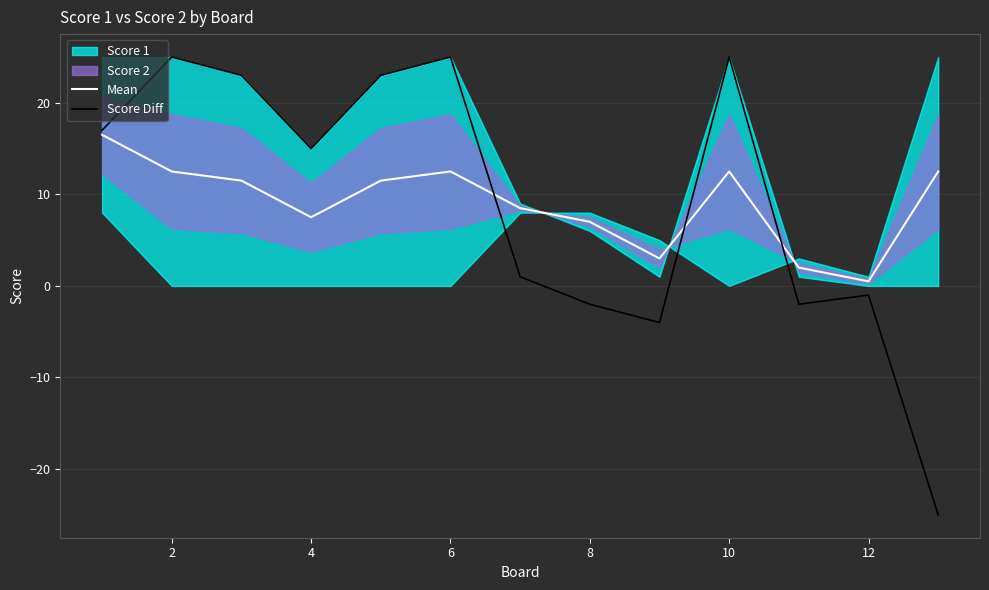

In Score Diff, how many points are higher than both neighbors (excluding endpoints)?

4